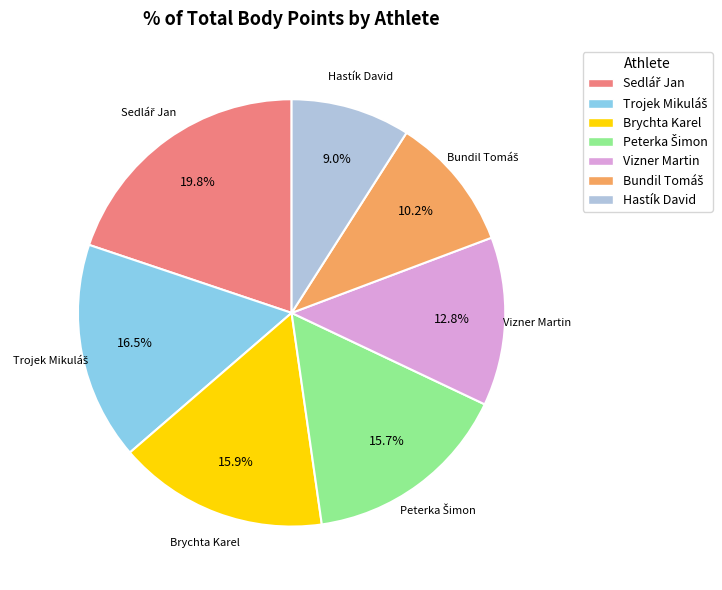

How many segments does this pie chart have?

7